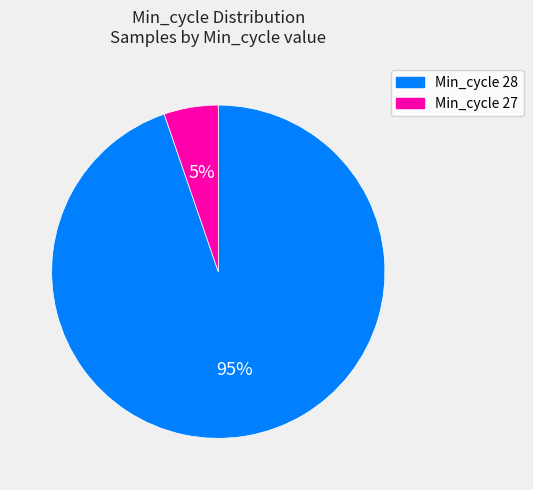

True or false: Min_cycle 27 accounts for 19% of the total.

False